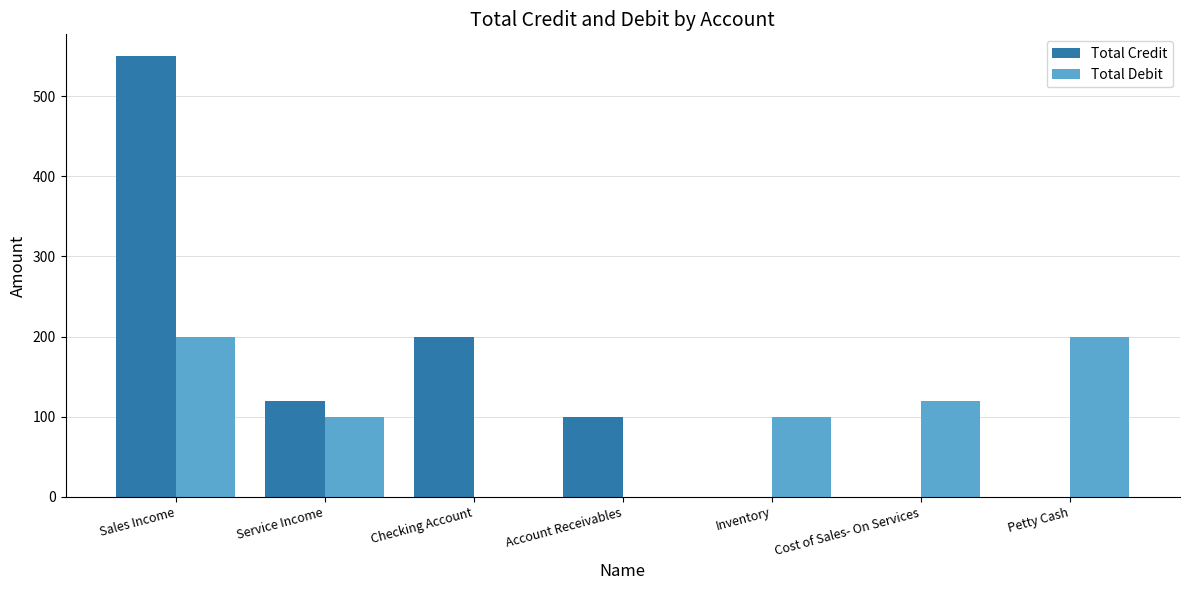

What is the sum of the Total Debit values at Sales Income and Account Receivables?

200